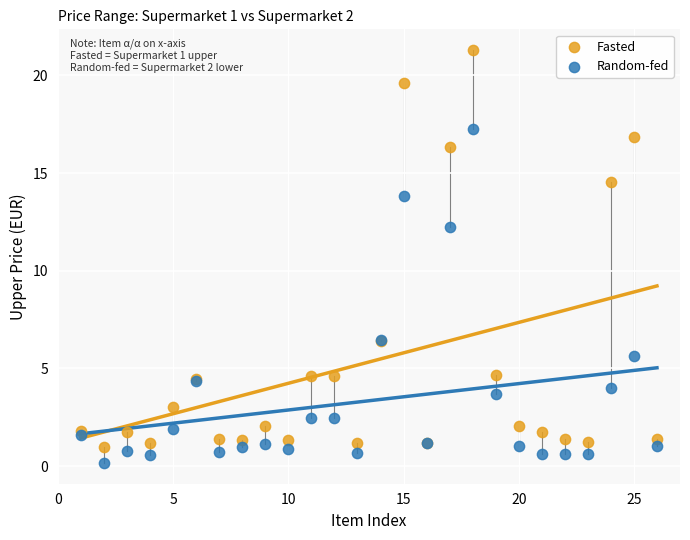

Which series reaches the minimum Y coordinate?

Random-fed